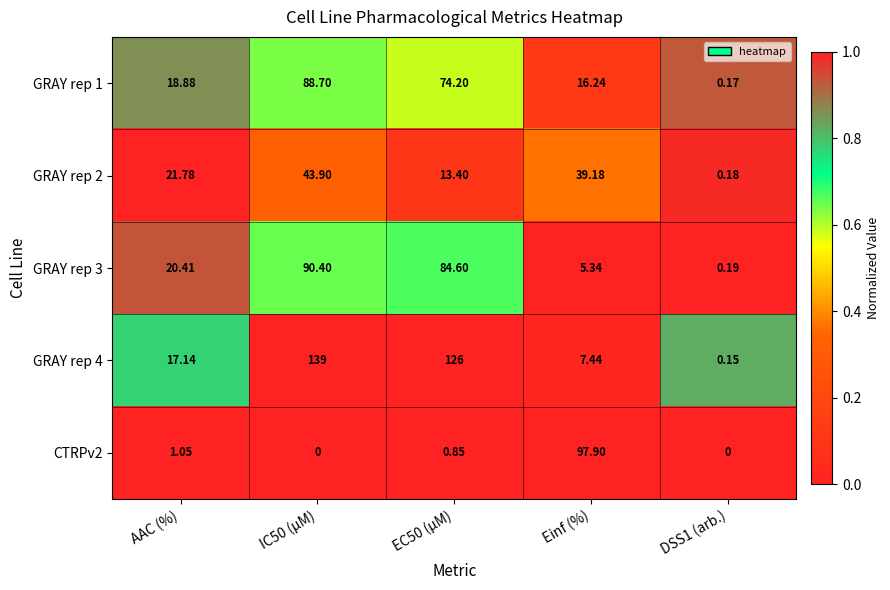

At which label is GRAY rep 4 closest to 69?

AAC (%)